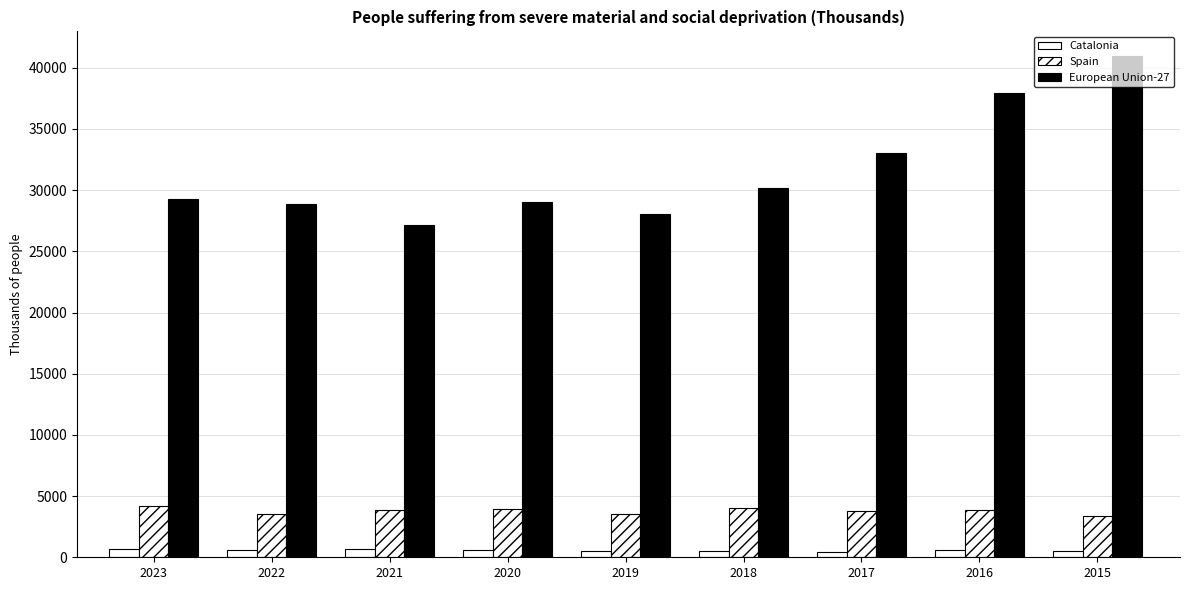

What is the minimum value for European Union-27?

27152.0